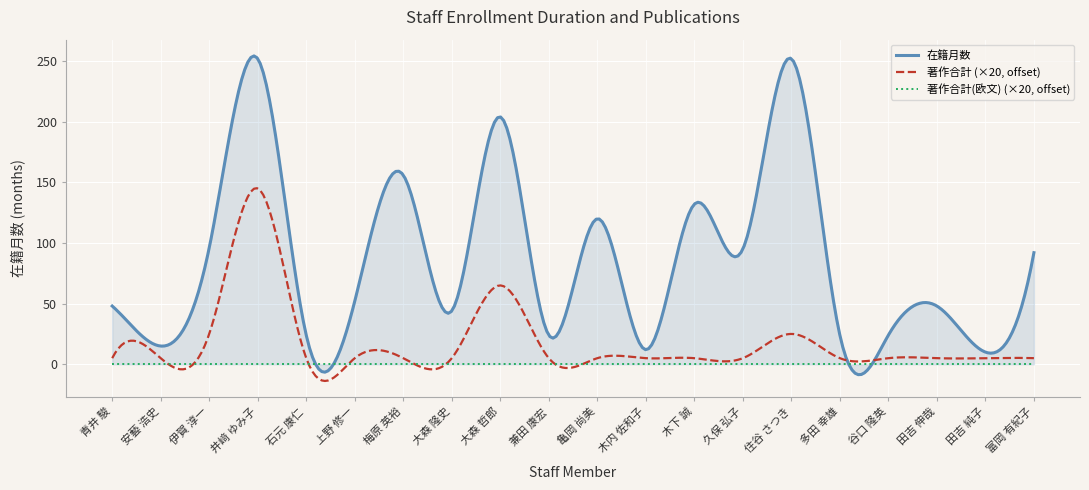

At which category is the sum across all series the highest?

井﨑 ゆみ子